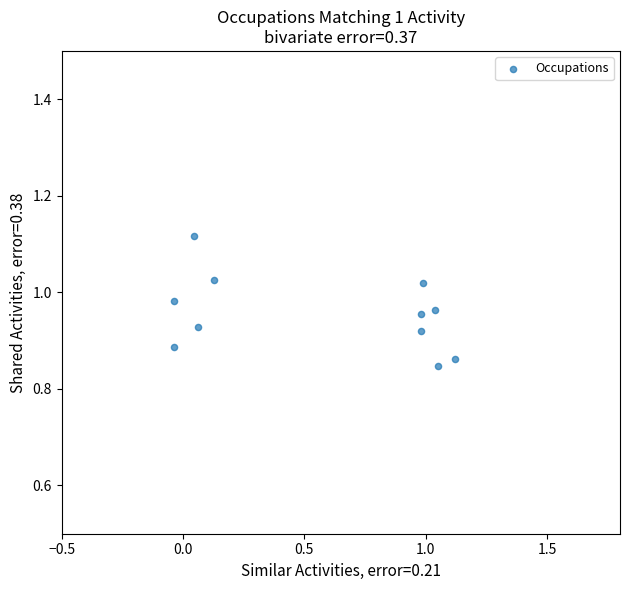

What is the range of Y values (max minus min)?

0.3